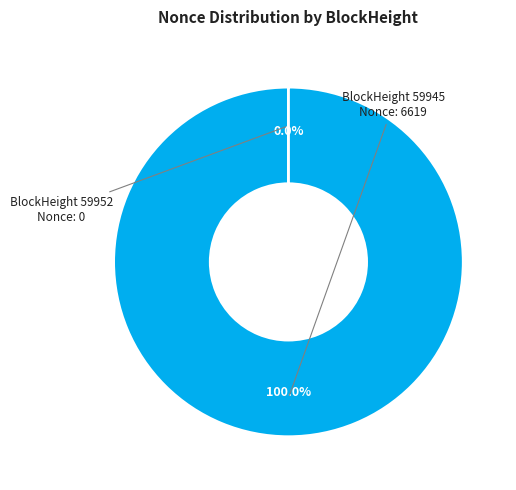

What is the largest slice in the pie chart?

BlockHeight 59945